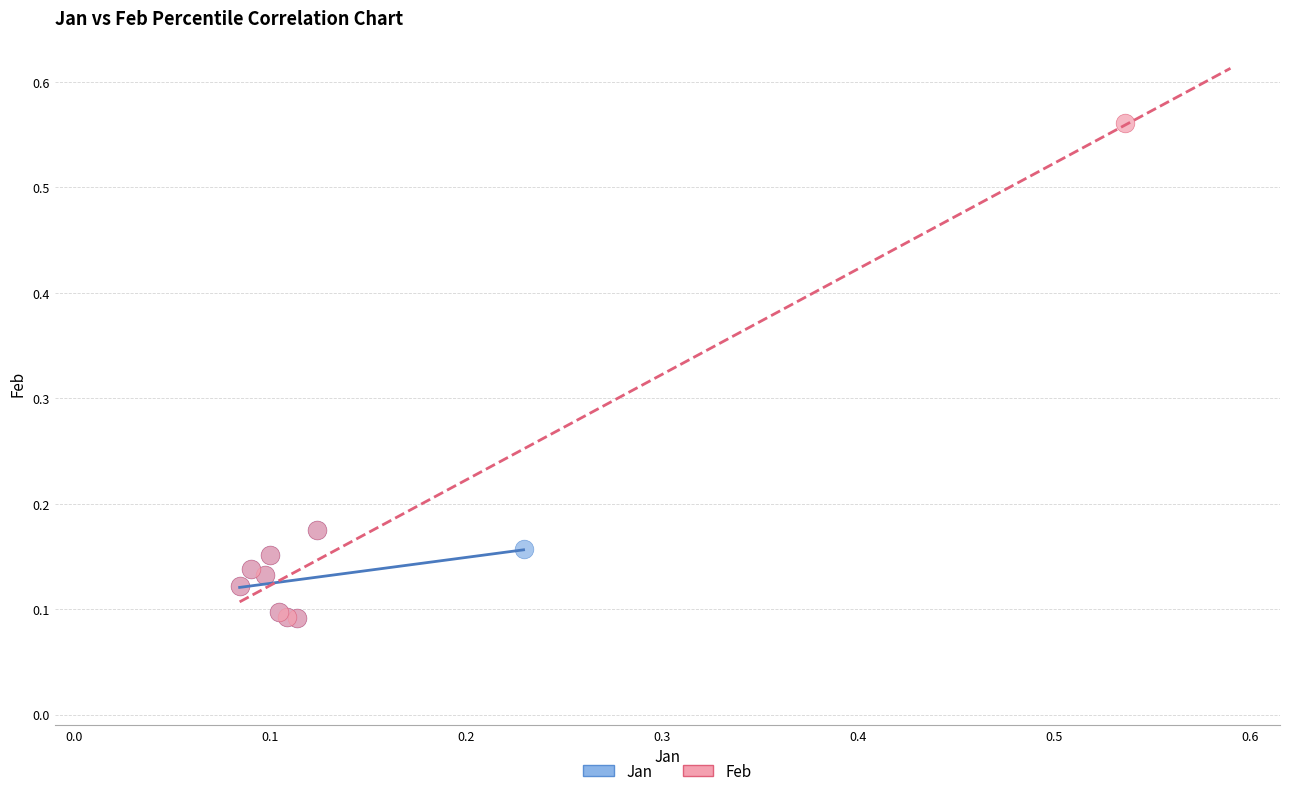

Which series has the widest spread of Y values?

Feb